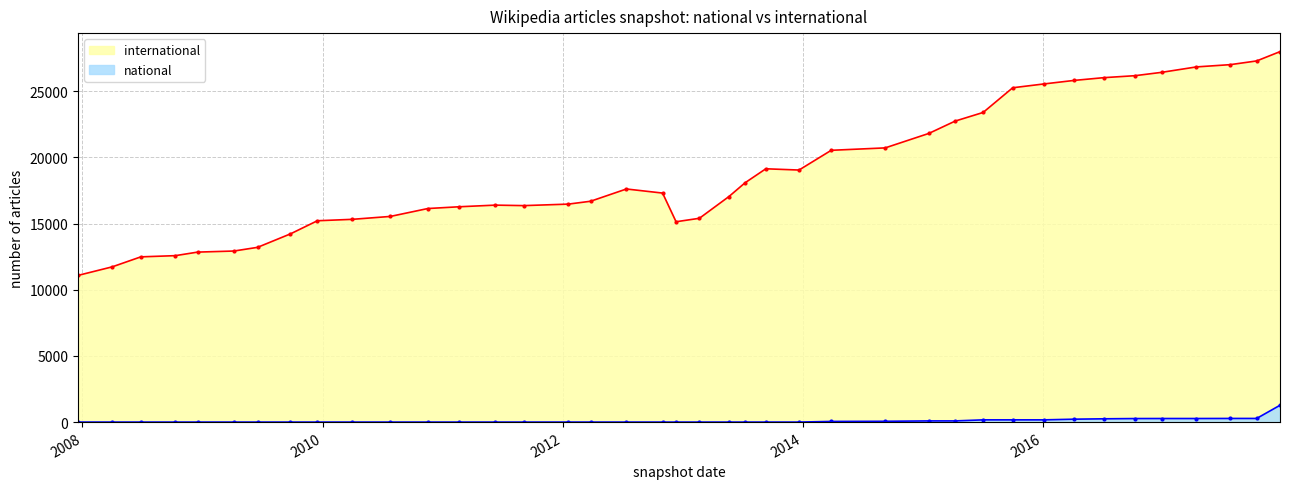

What is the difference between the highest and lowest values at 2010-07-26?

15545